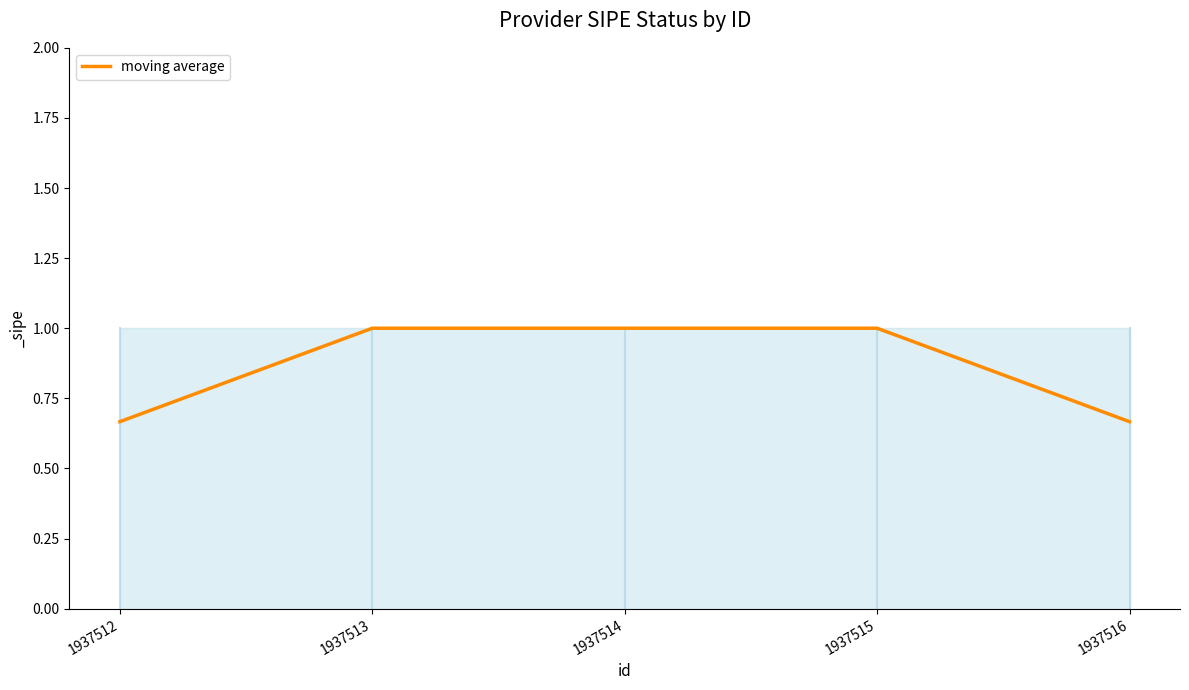

True or false: the data has more than 2 interior local peaks.

False